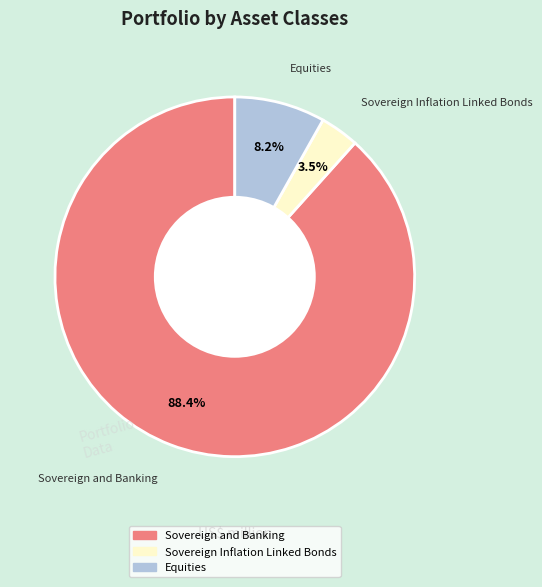

What is the largest slice in the pie chart?

Sovereign and Banking